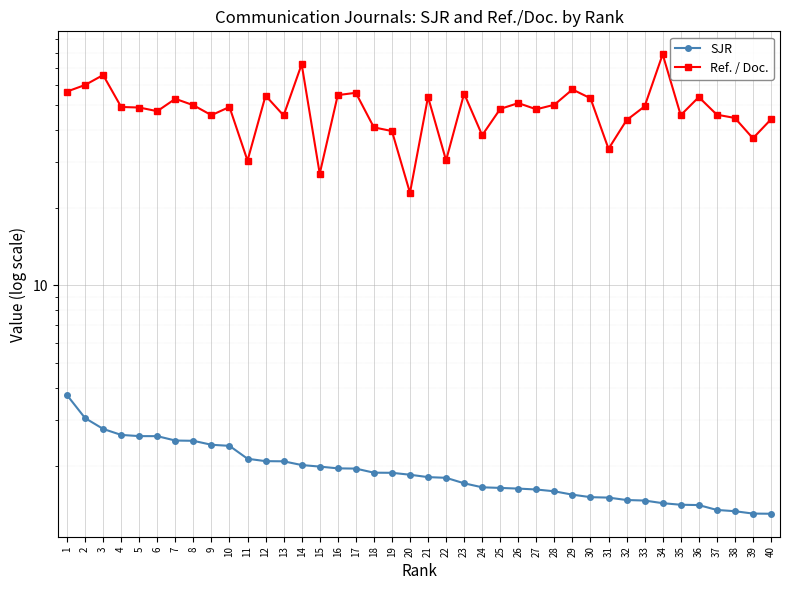

What is the difference between the highest and lowest values at 27?

46.6